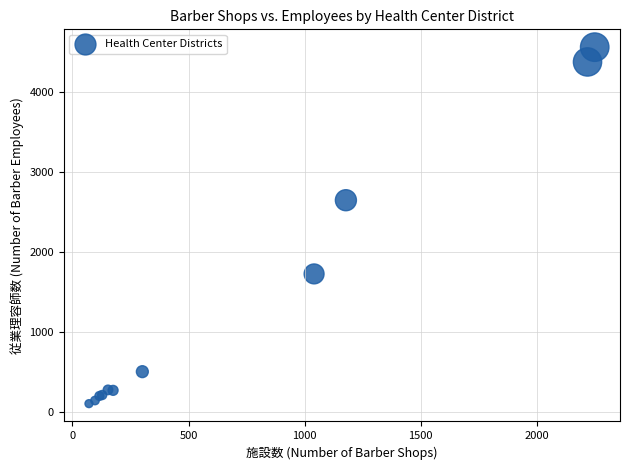

What Y value in the scatter plot is closest to 2337?

2652